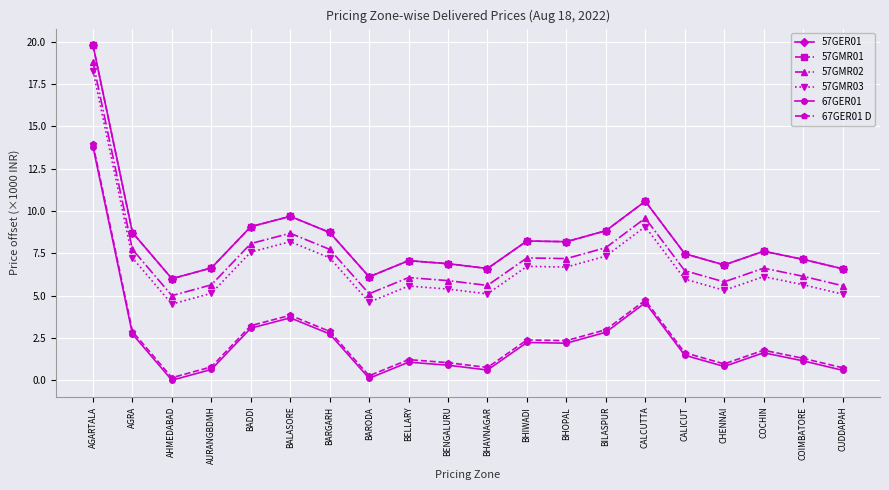

How many interior local peaks does the 67GER01 series have?

5